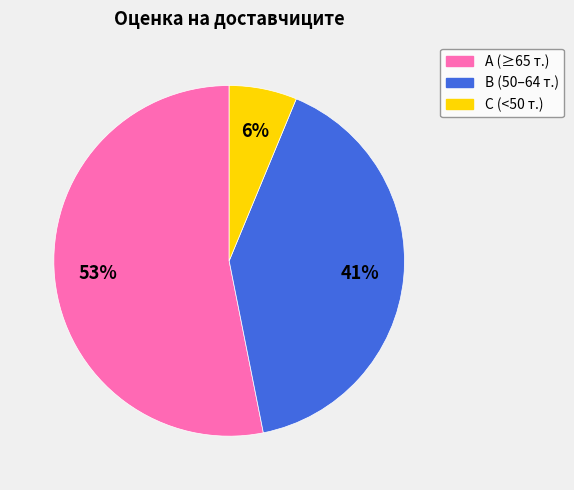

Which category has the biggest portion of the pie?

А